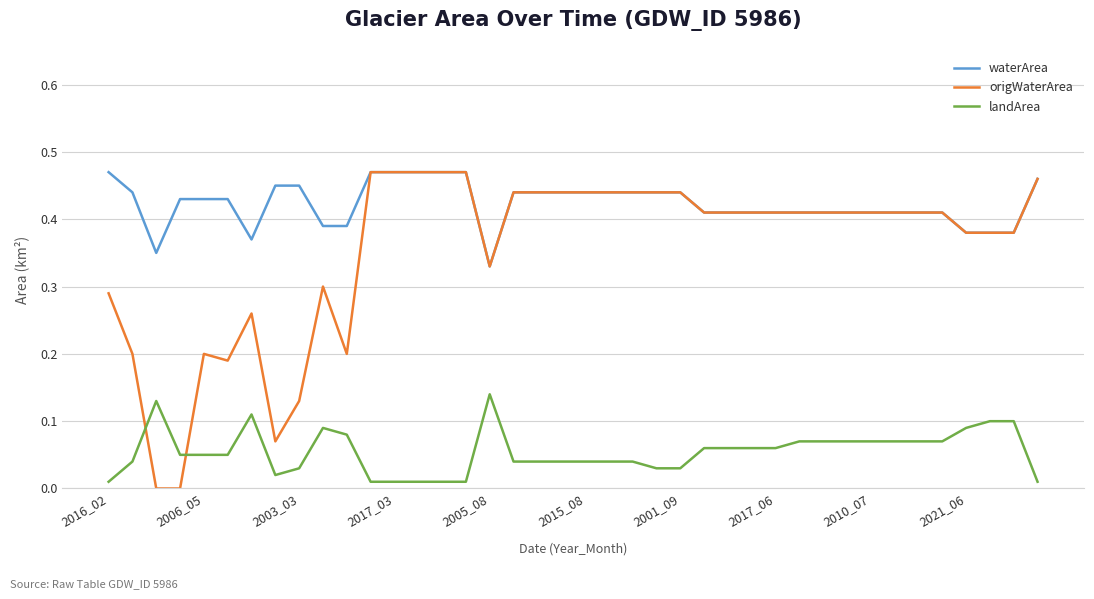

Which series has the largest range (max minus min)?

origWaterArea